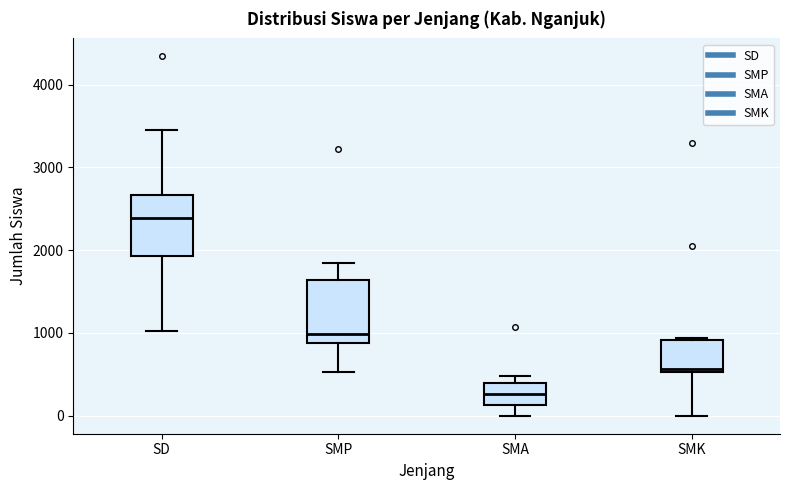

Reading left to right, transcribe this box plot: for each box, give where its median line is, the range the box spans, and where its two whiskers end, as read against the y-axis. The values are not printed on the chart, so give them approximately, as read against the axis.

SD: median 2400, box 1900 to 2700, whiskers 1000 to 3500
SMP: median 1000, box 900 to 1600, whiskers 500 to 1900
SMA: median 300, box 100 to 400, whiskers 0 to 500
SMK: median 600, box 500 to 900, whiskers 0 to 900